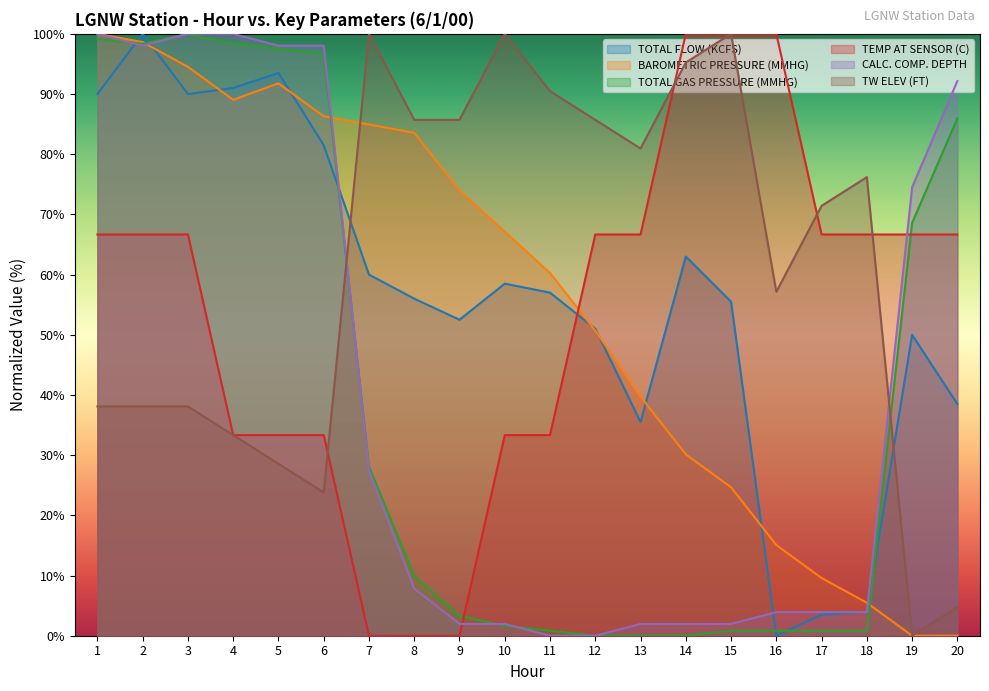

Count the number of categories in the chart.

20